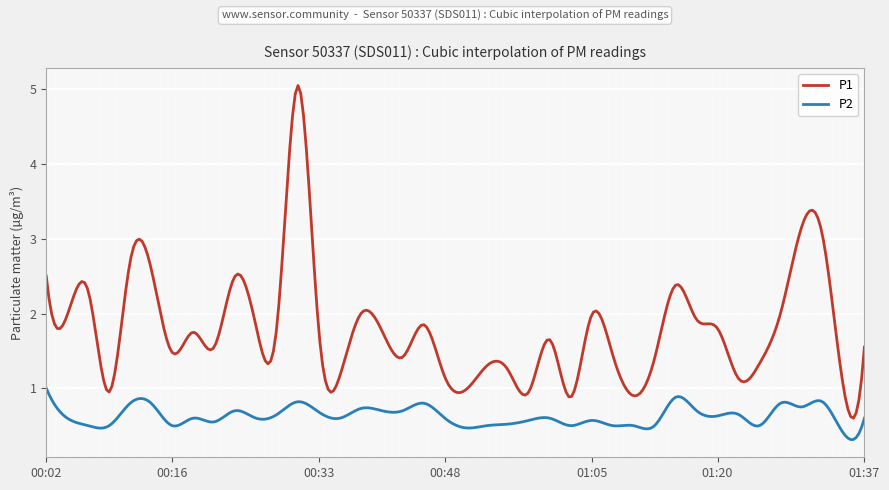

Which series has the widest spread of values?

P1